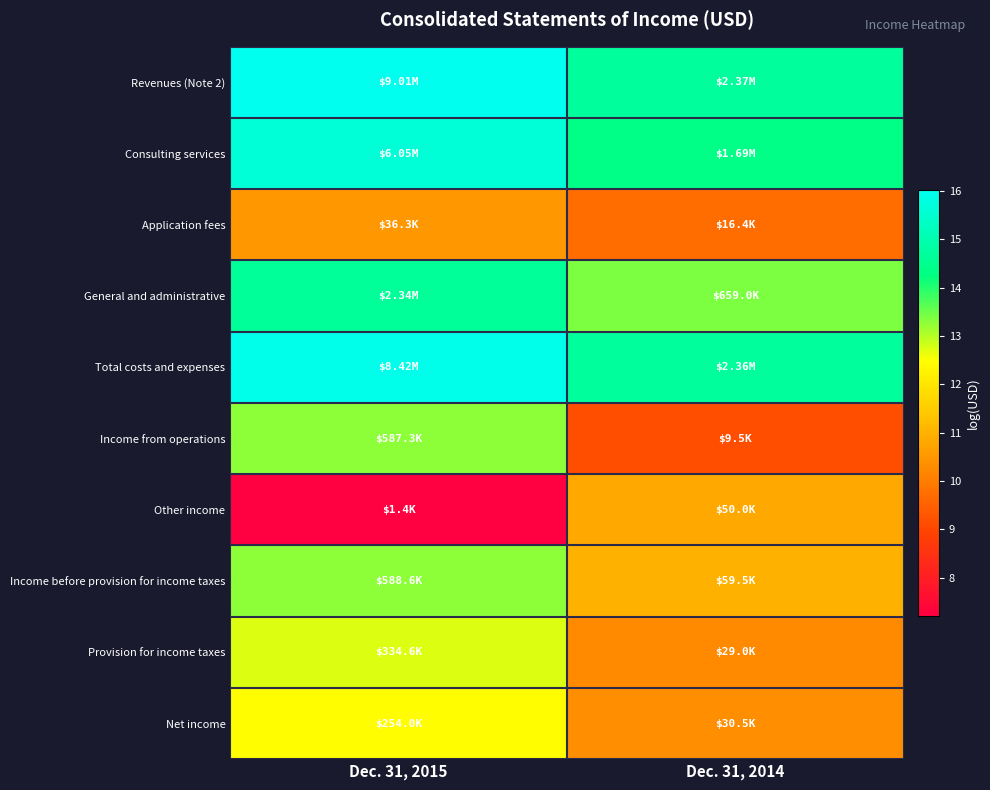

At Dec. 31, 2015, list the series in order from largest to smallest.

Revenues (Note 2), Total costs and expenses, Consulting services, General and administrative, Income before provision for income taxes, Income from operations, Provision for income taxes, Net income, Application fees, Other income